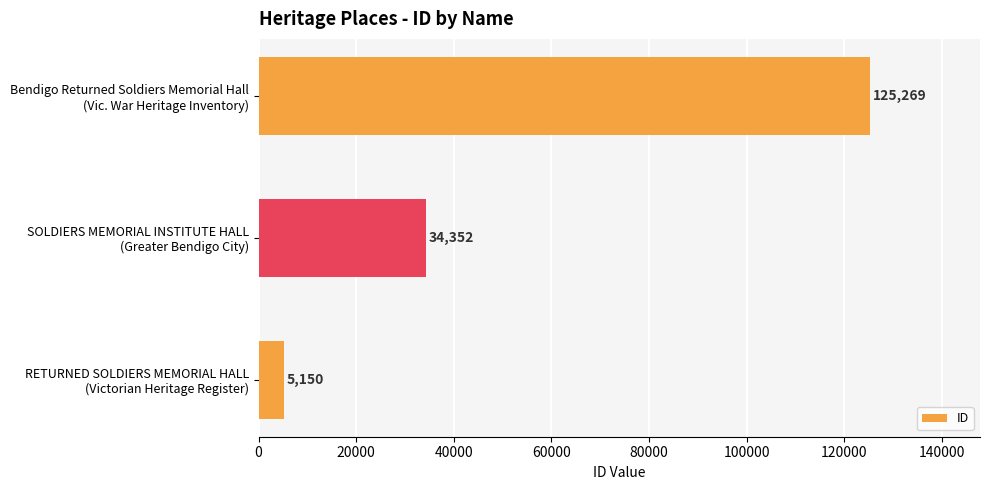

Does the chart contain stacked bars?

No